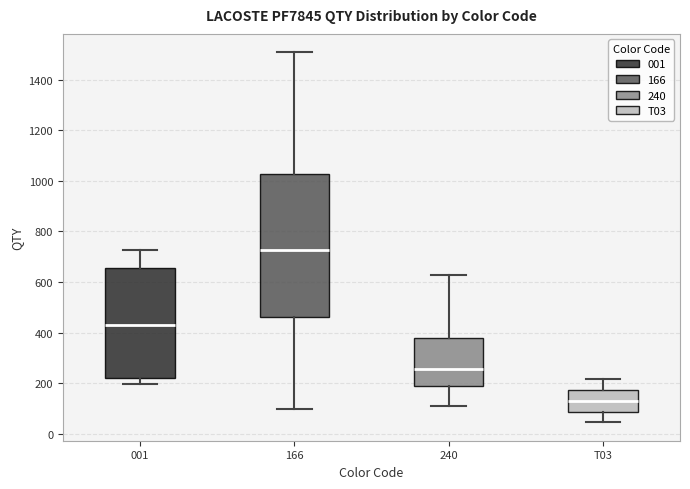

Comparing the boxes themselves (not the whiskers), which one is the tallest?

166